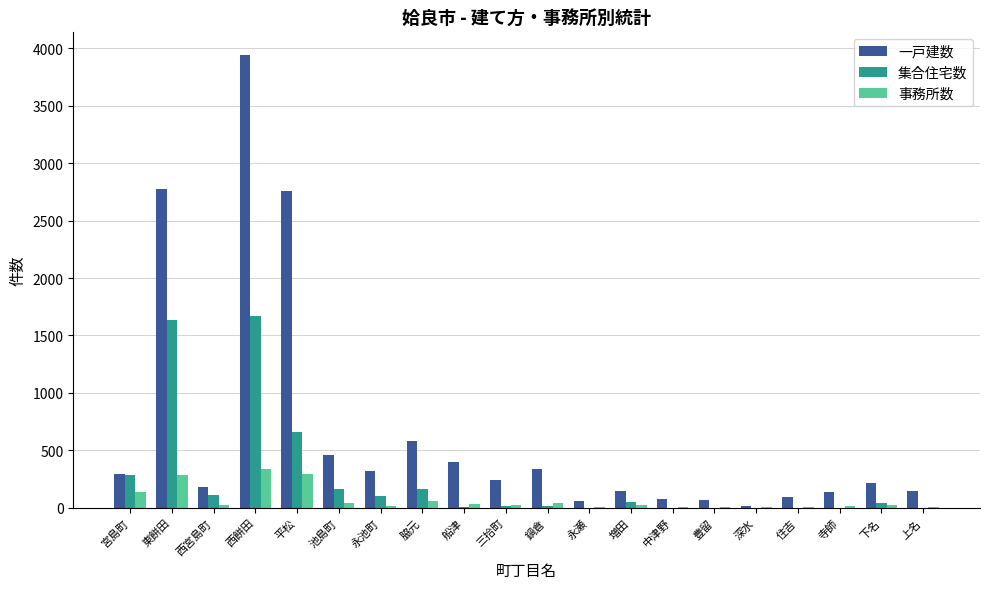

The value of 事務所数 at 平松 is 296. True or false?

True